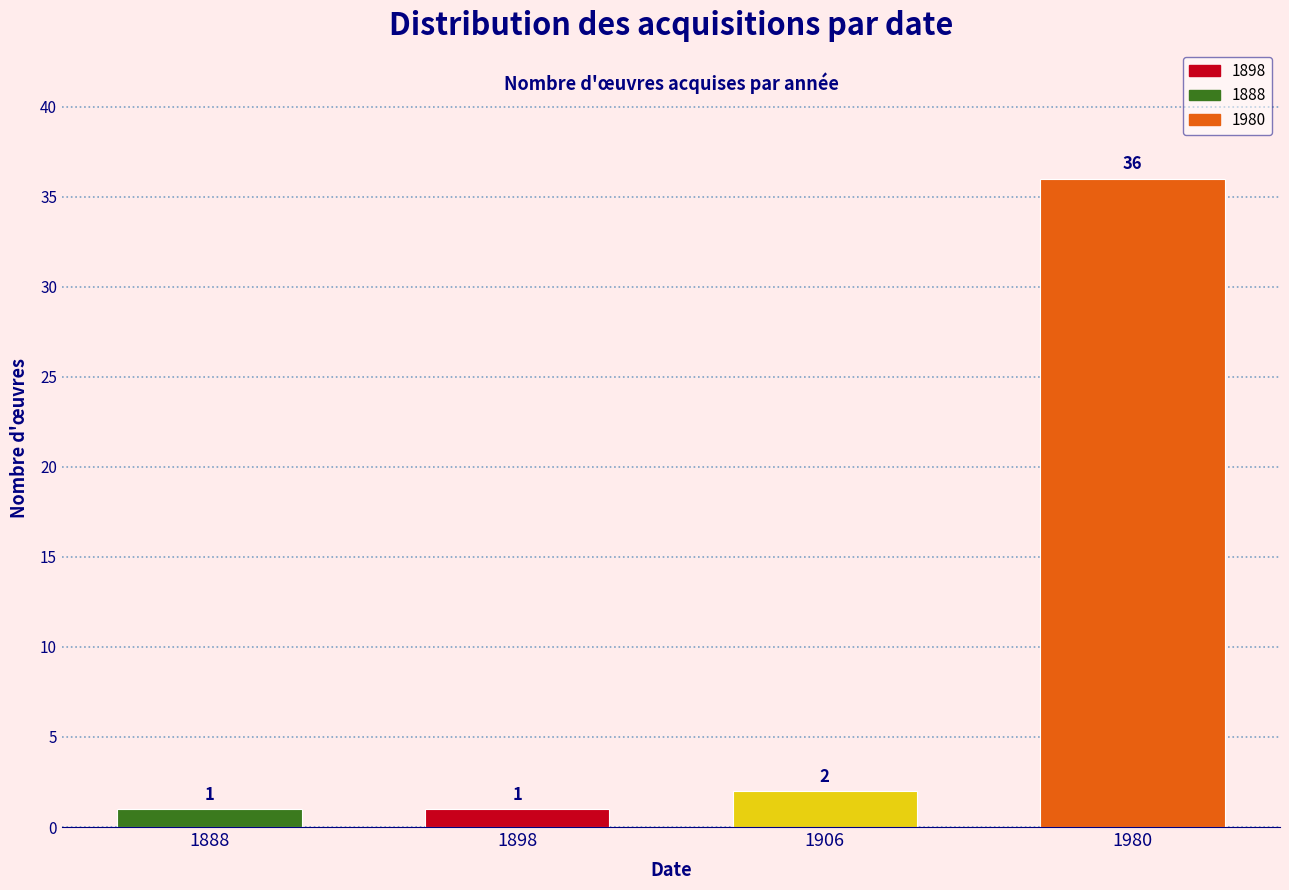

Reading left to right, list all the values displayed in this chart.

1888=1	1898=1	1906=2	1980=36